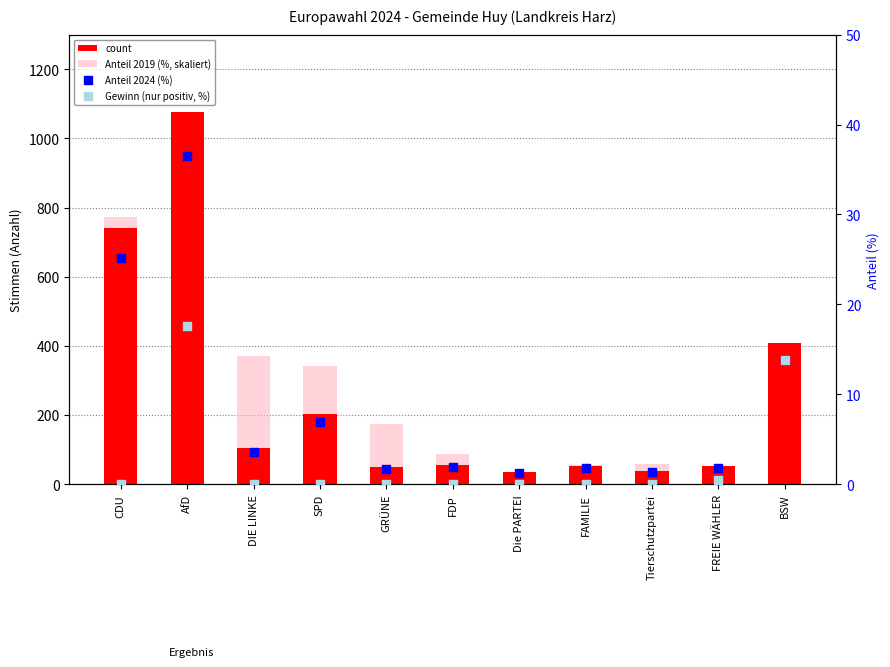

At how many categories does at least one series exceed 726?

2